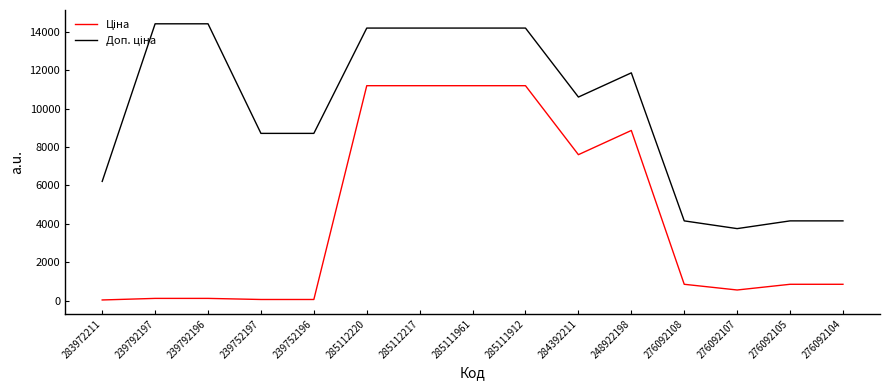

What is the maximum value shown in the chart?

14410.0